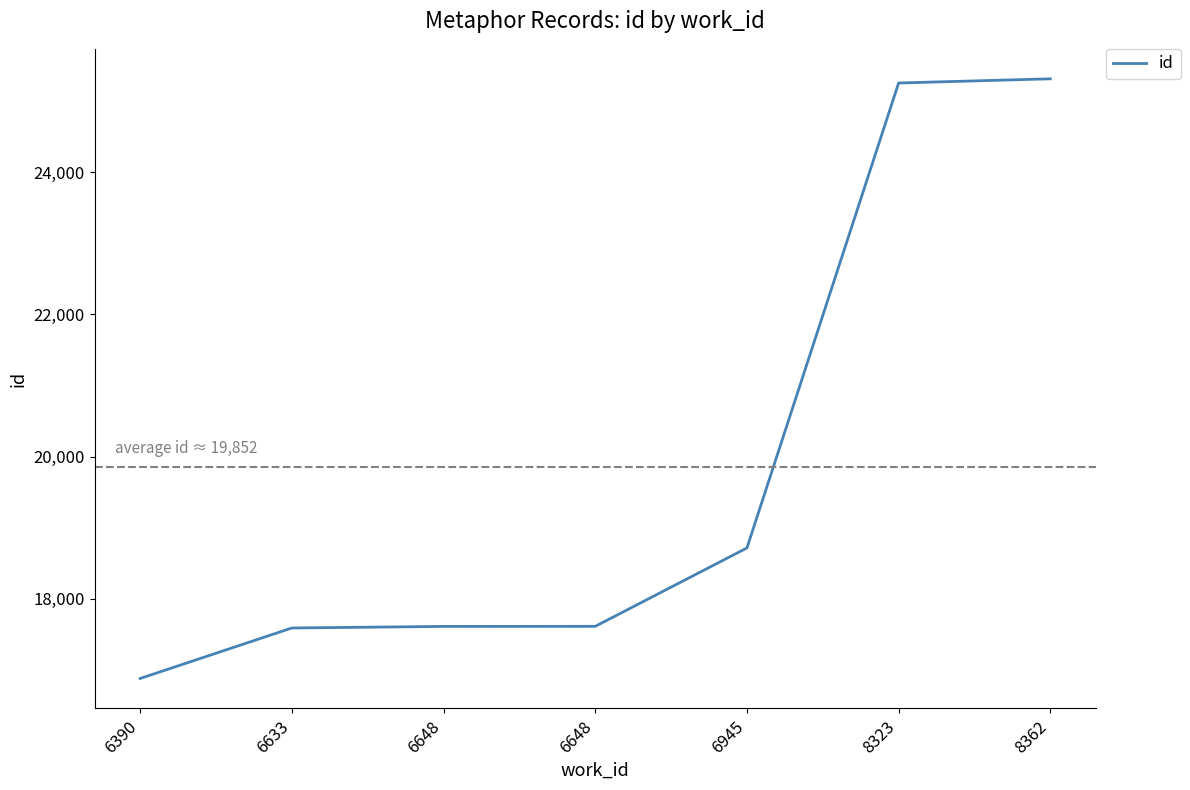

How many values are below 17608?

3